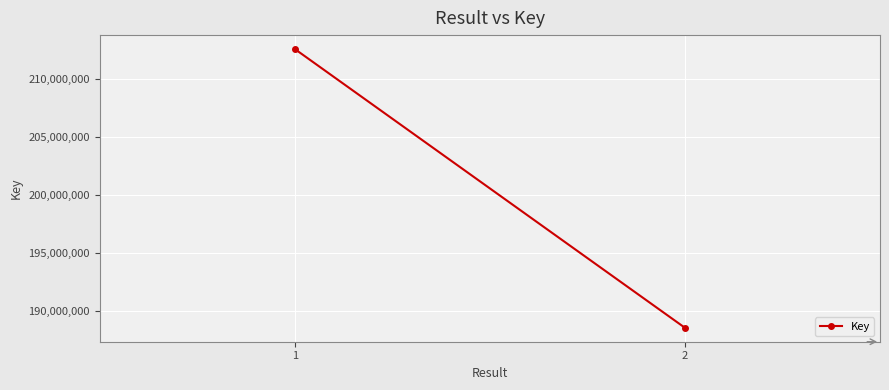

Is it true that the value at 1 is 212576591?

True